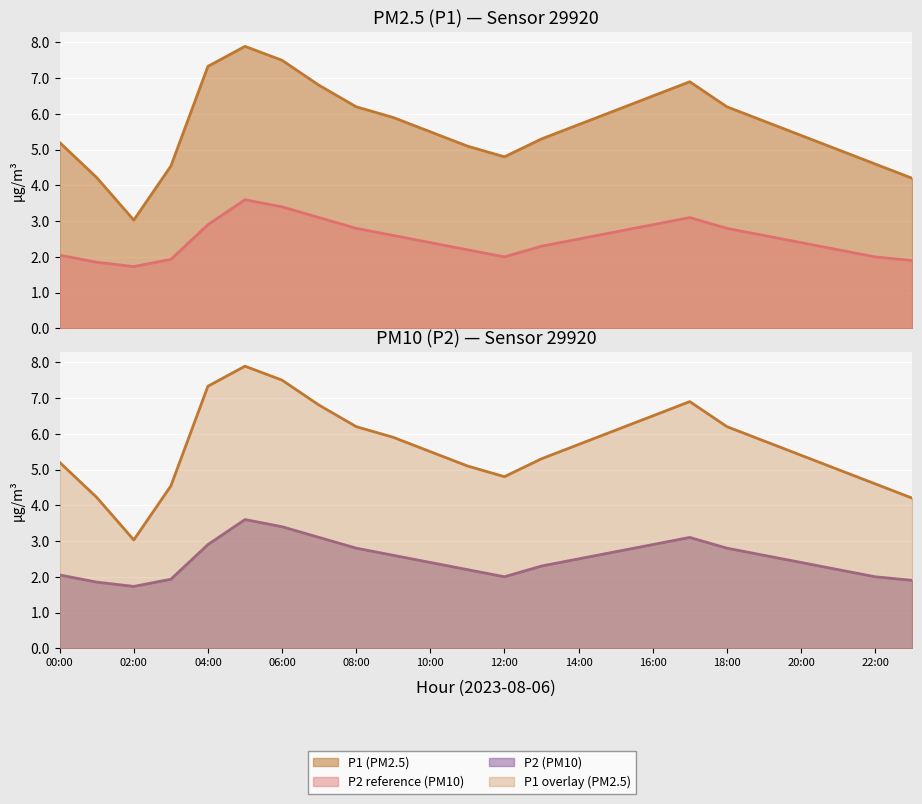

What is the label of the 8th point from the left?

07:00